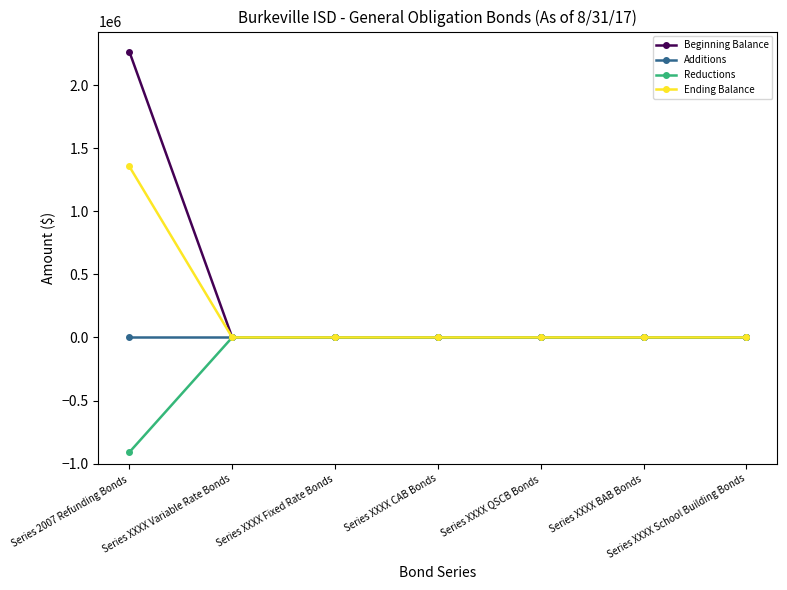

At which category is the sum across all series the highest?

Series 2007 Refunding Bonds